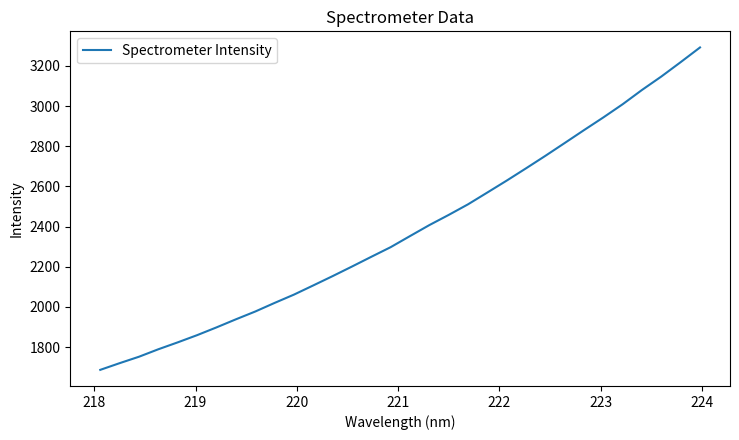

What is the minimum value shown in the chart?

1687.0